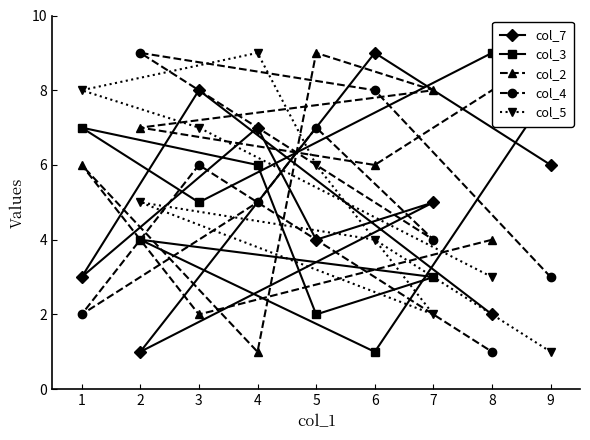

In col_2, how many points are higher than both neighbors (excluding endpoints)?

2